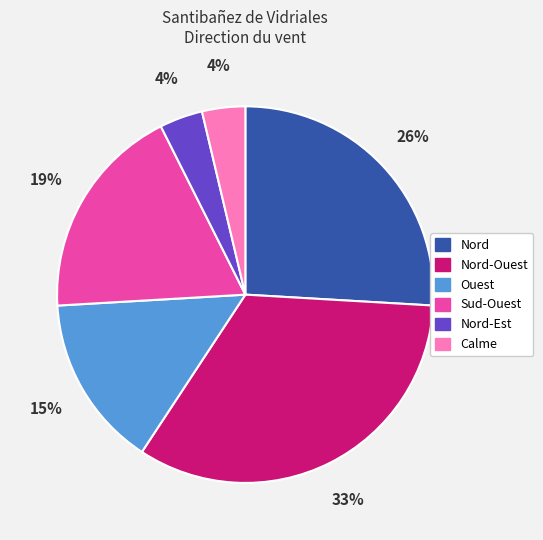

Which category has the biggest portion of the pie?

Nord-Ouest